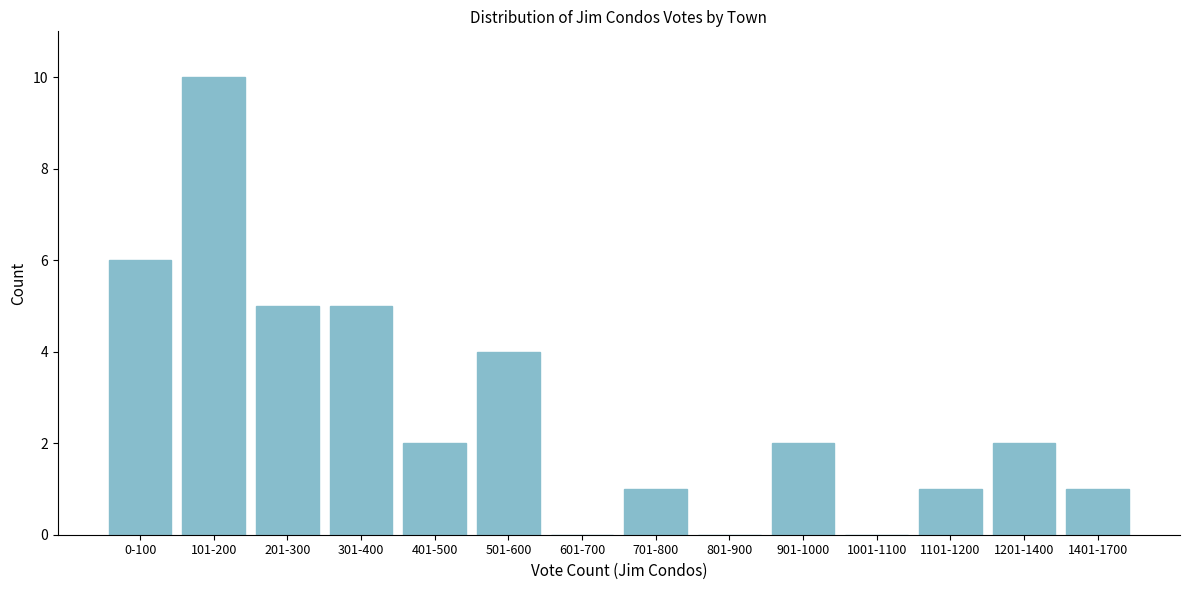

Reading right to left, list all the values displayed in this chart.

1401-1700=1	1201-1400=2	1101-1200=1	1001-1100=0	901-1000=2	801-900=0	701-800=1	601-700=0	501-600=4	401-500=2	301-400=5	201-300=5	101-200=10	0-100=6